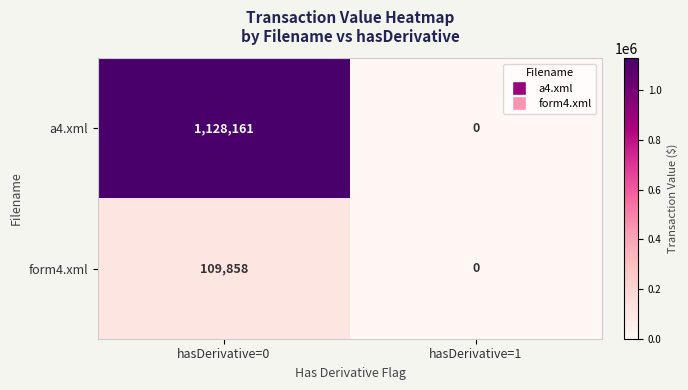

What is the total value across all series at hasDerivative=0?

1238019